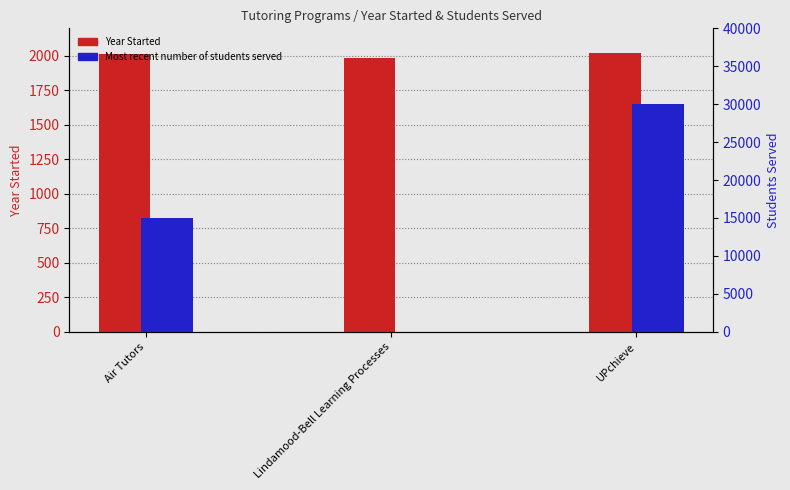

What is the difference between the maximum and minimum values in the Year Started series?

32